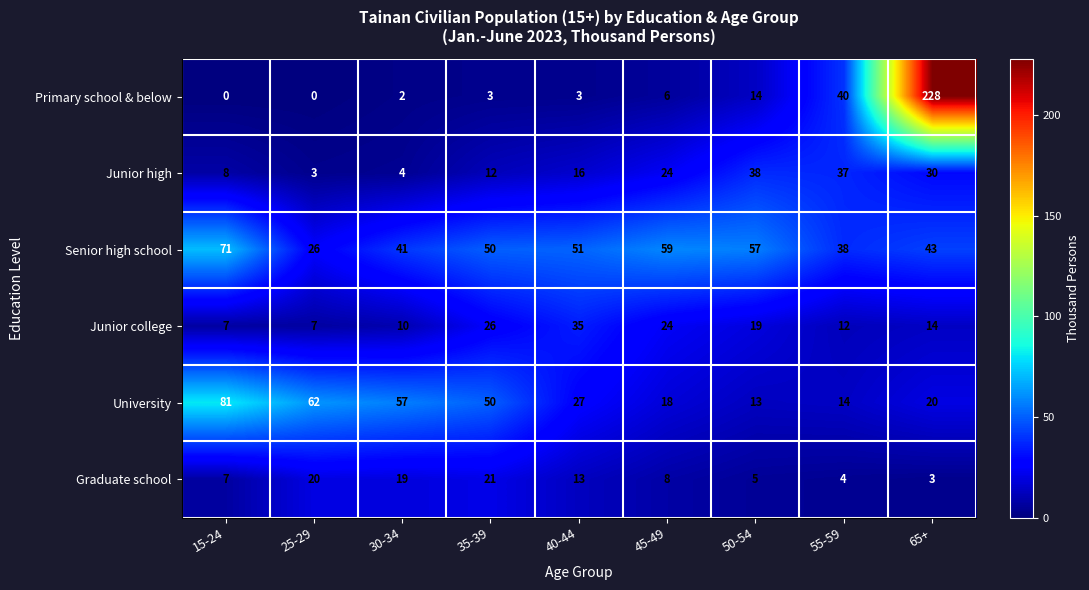

Is it true that Graduate school equals 5 at 50-54?

True